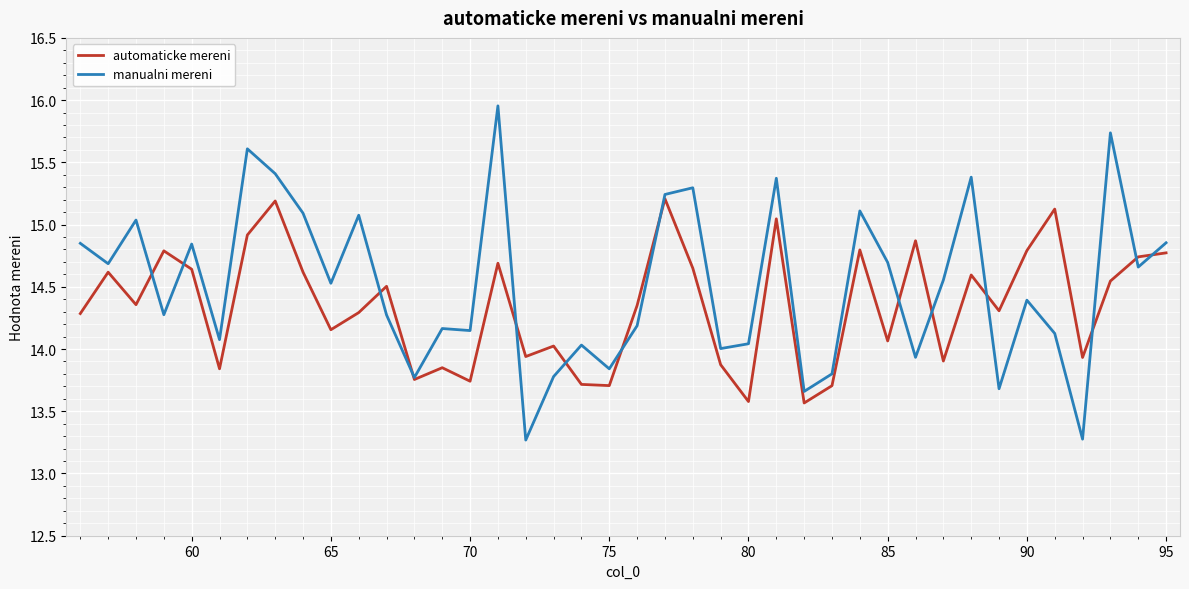

List the series in order of their peak value, highest first.

manualni mereni, automaticke mereni